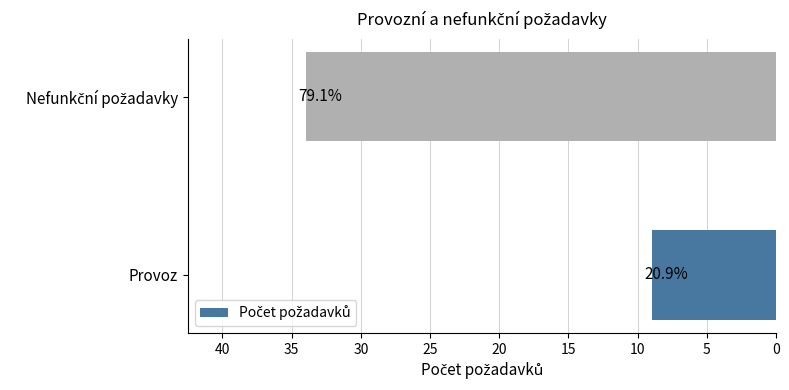

Does the chart contain any negative values?

No